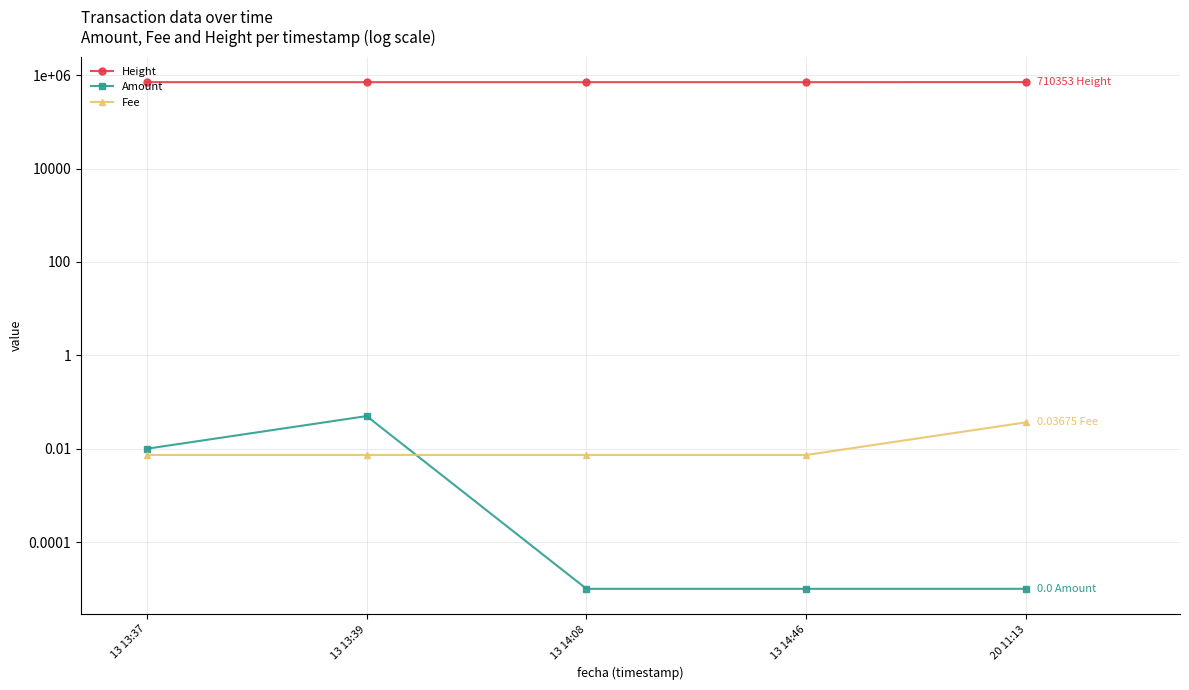

What is the maximum value shown in the chart?

710353.0